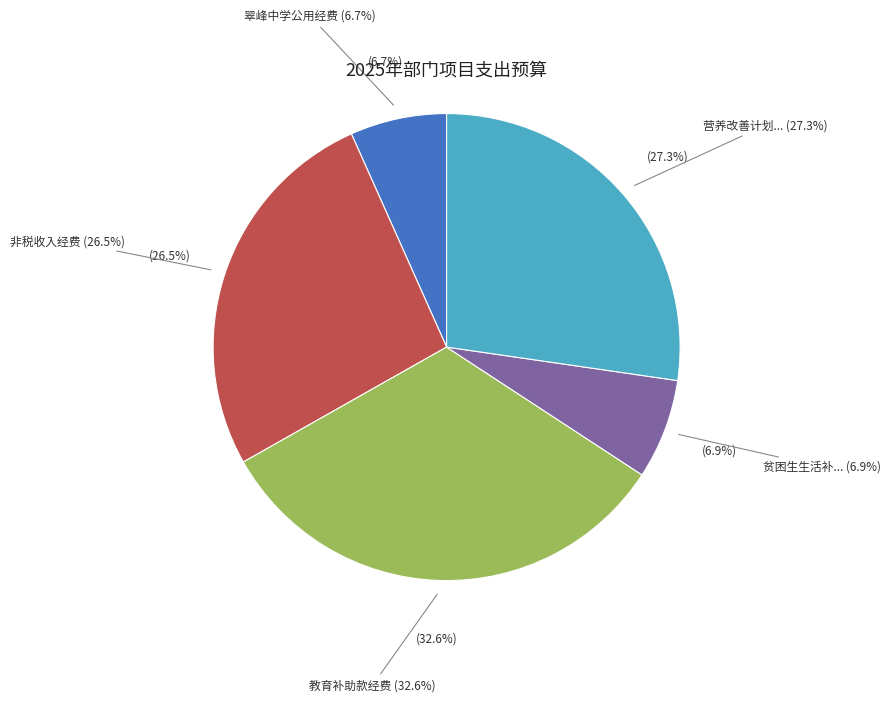

Which category has the smallest portion of the pie?

翠峰中学公用经费